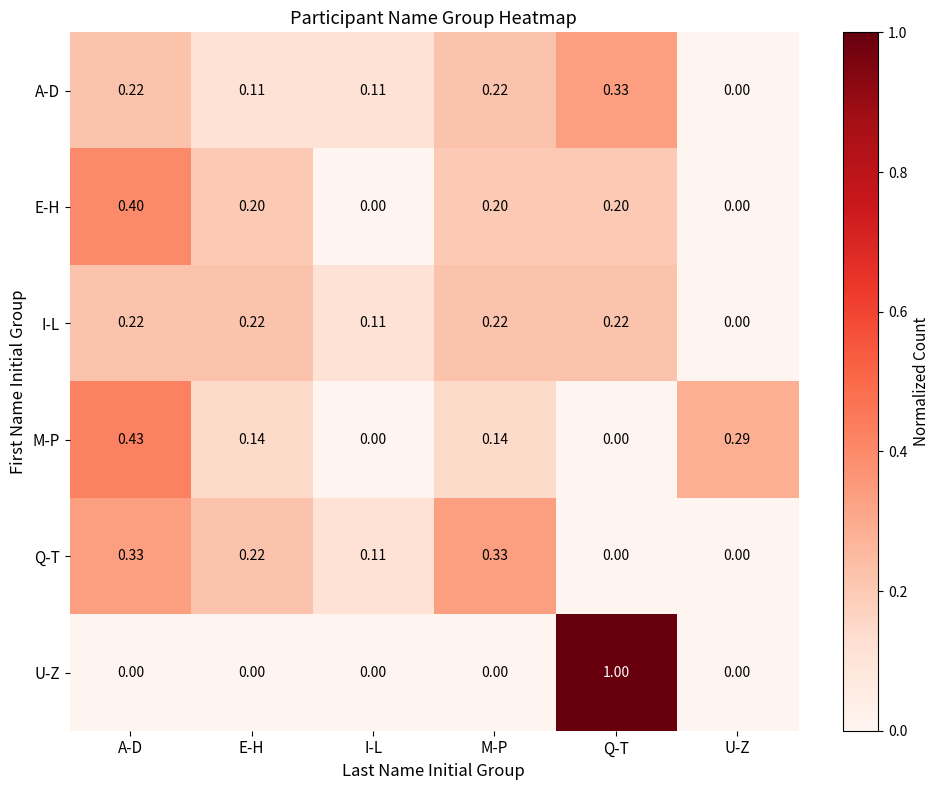

At which label does M-P reach its peak?

A-D